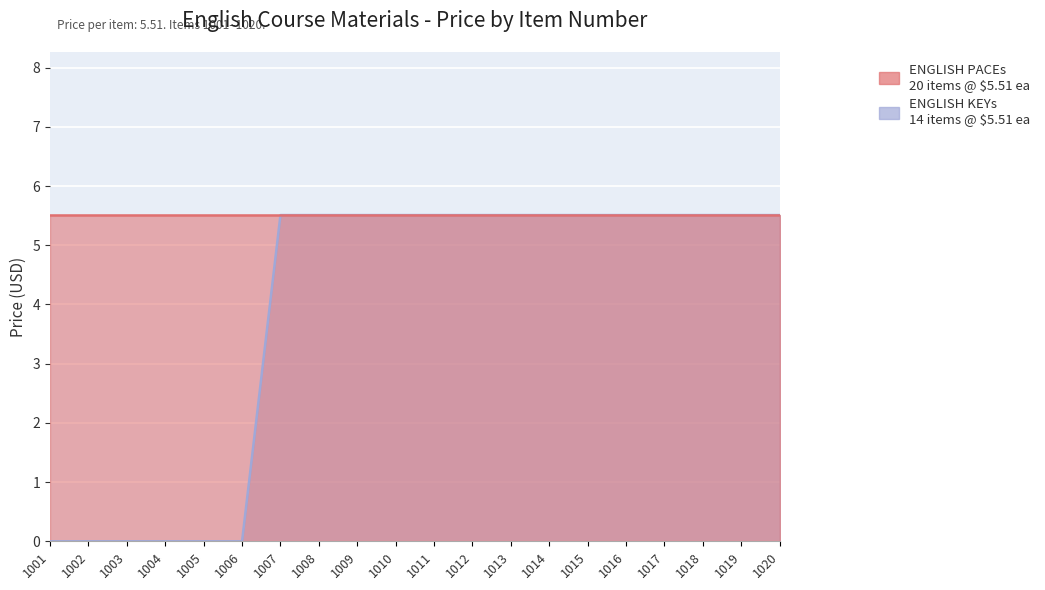

Which has a higher value, 1009 or 1012?

1009